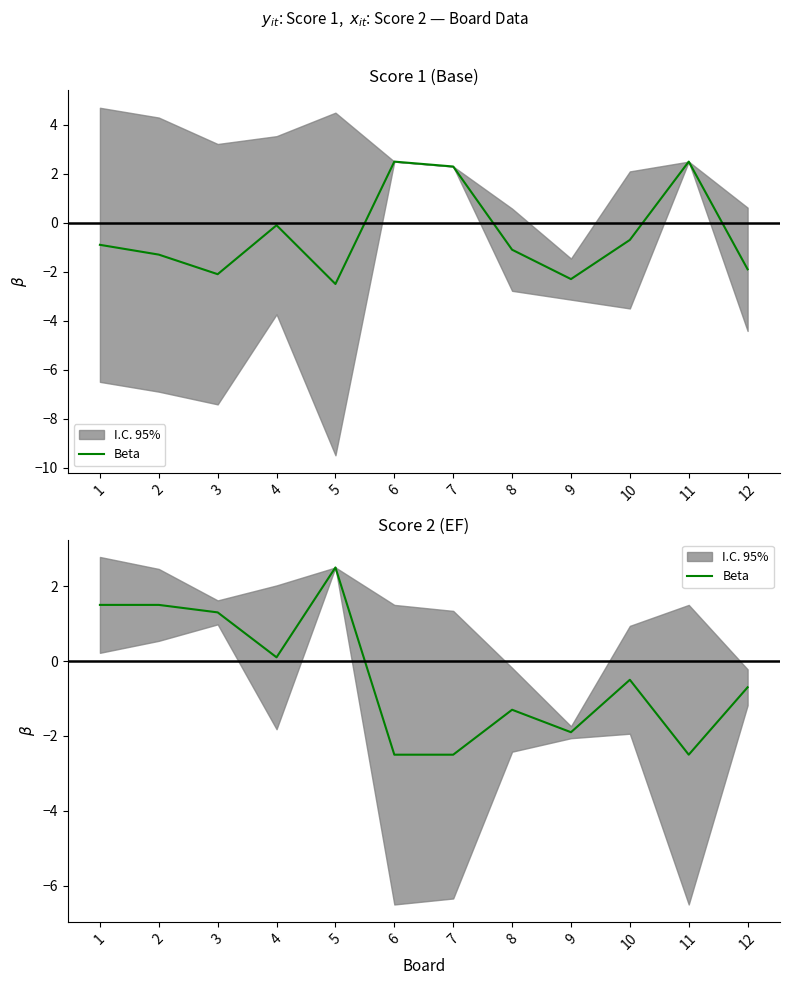

Rank the categories by value from highest to lowest.

5, 1, 2, 3, 4, 10, 12, 8, 9, 6, 7, 11